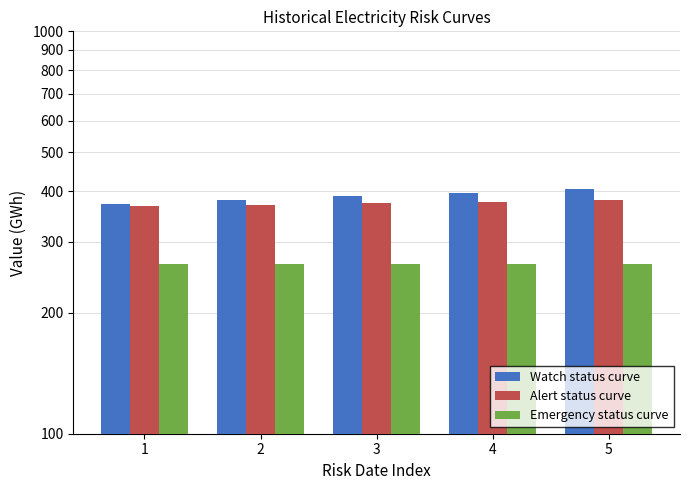

Reading left to right, extract all data points from this chart.

Watch status curve: 372.5	380.8	389.2	397.5	405.8
Alert status curve: 367.5	370.8	374.1	377.4	380.7
Emergency status curve: 264.0	264.0	264.0	264.0	264.0